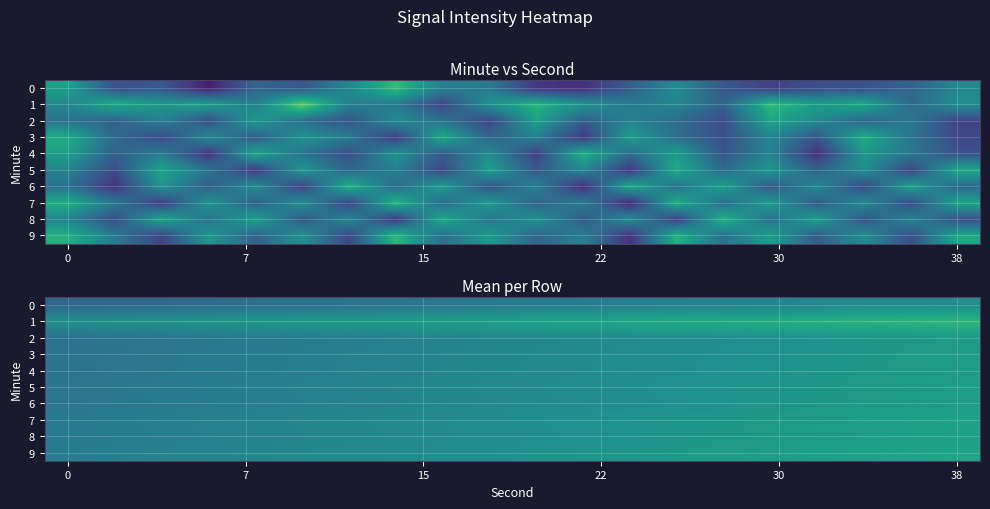

At which category is the sum across all series the highest?

38